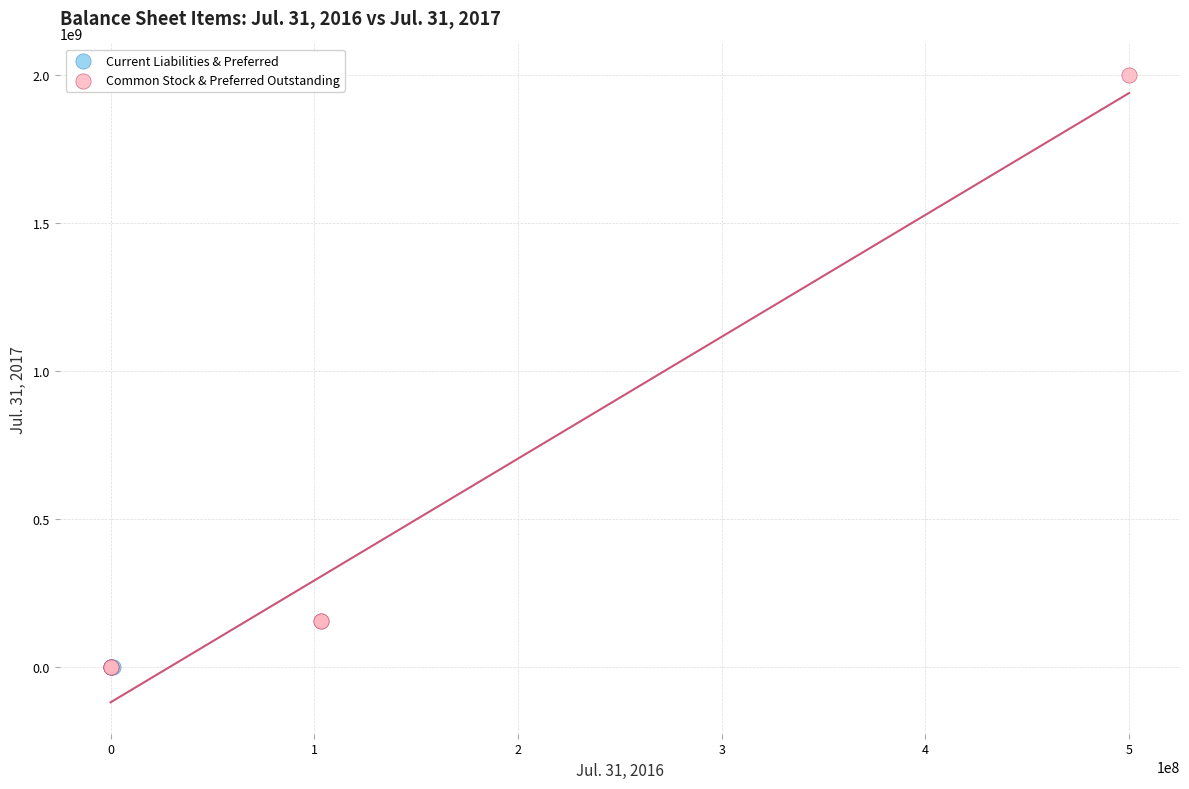

Which series contains the highest Y value?

Common Stock & Preferred Outstanding